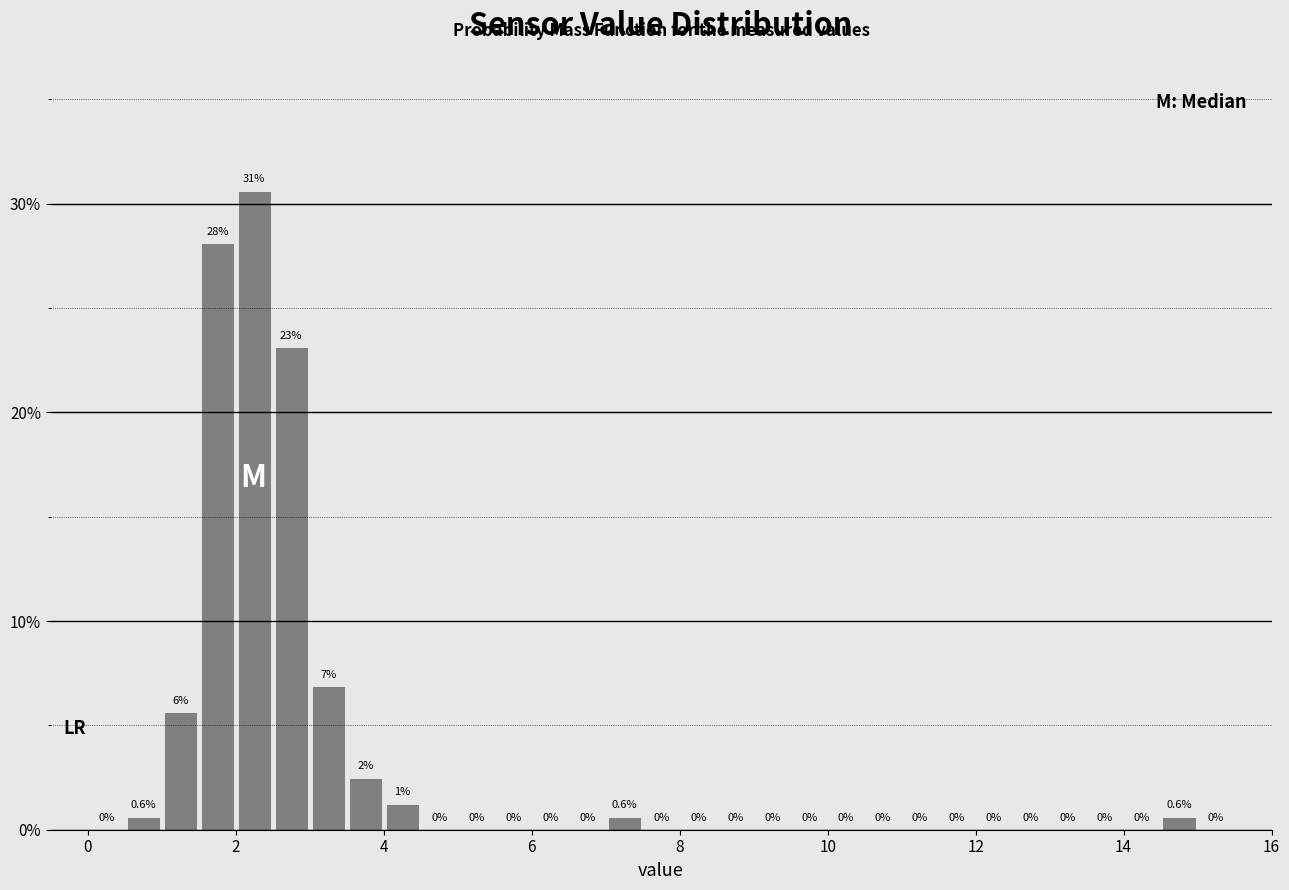

Around what value on the x-axis is the tallest bar? Give the approximate position of its centre, as read against the axis.

2.2